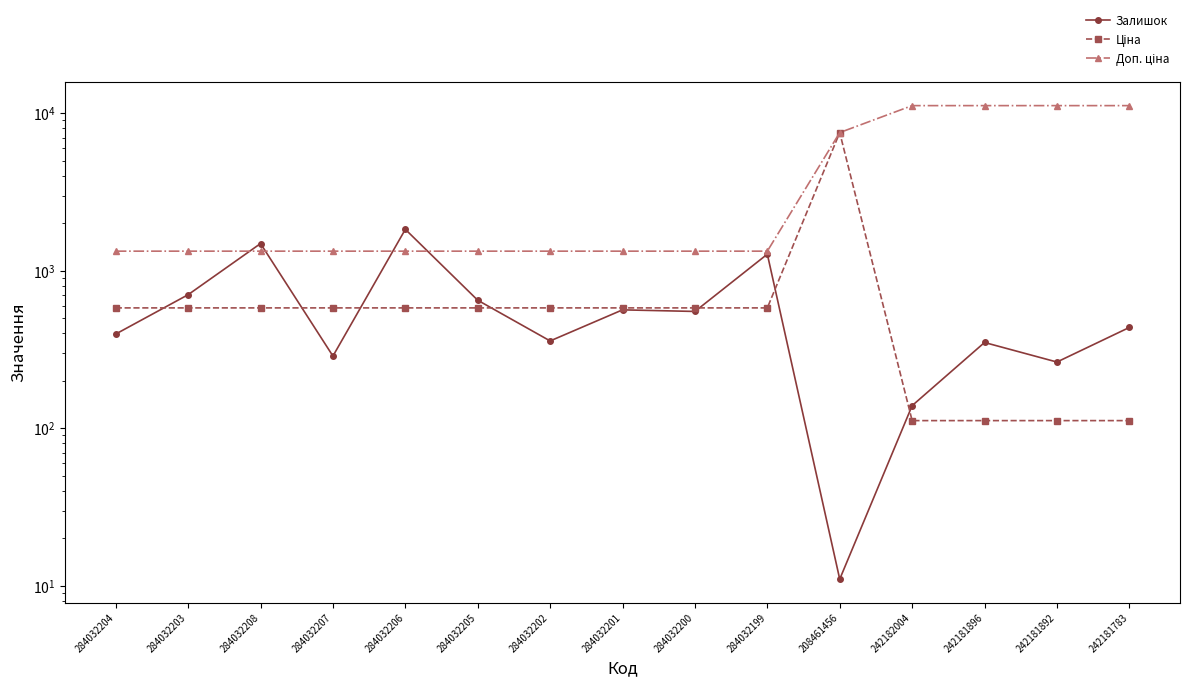

After their last crossing, which series has the higher values: Ціна or Залишок?

Залишок